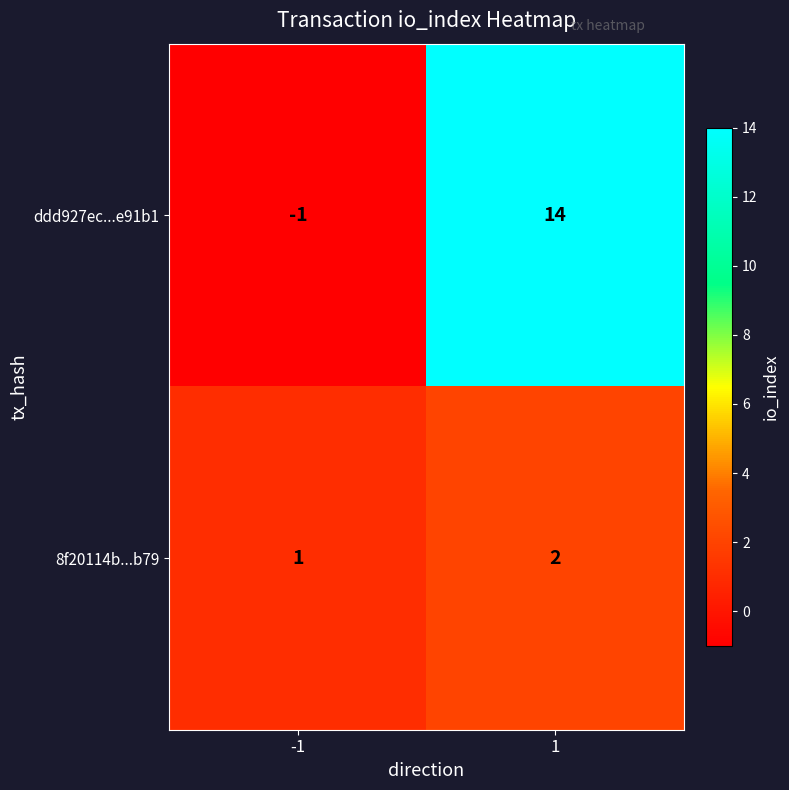

Which series has the widest spread of values?

ddd927ec...e91b1